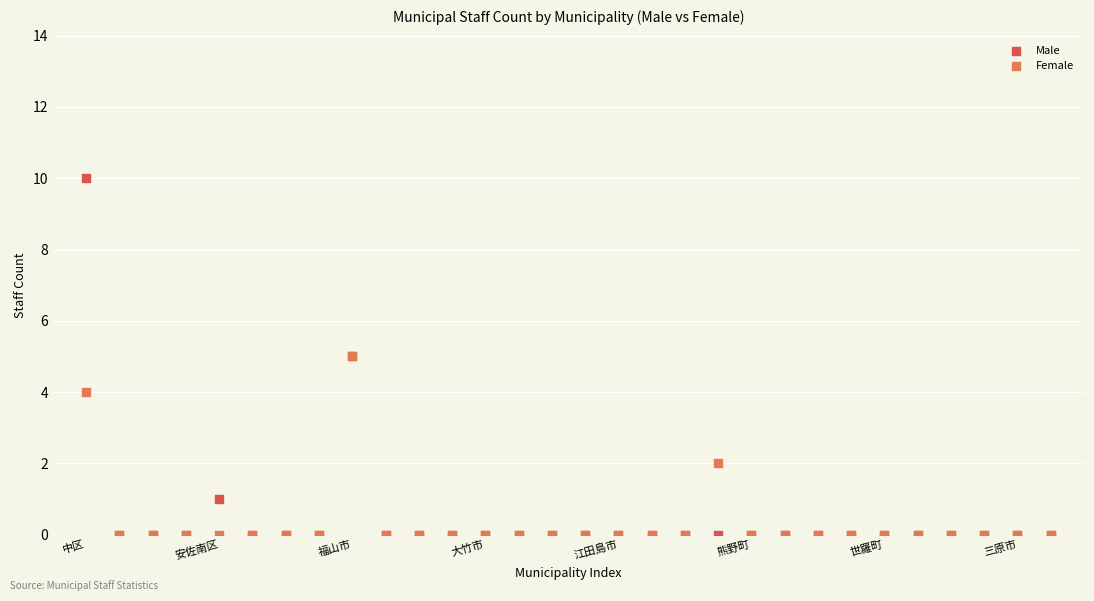

What are all the series names shown in the legend?

Male, Female